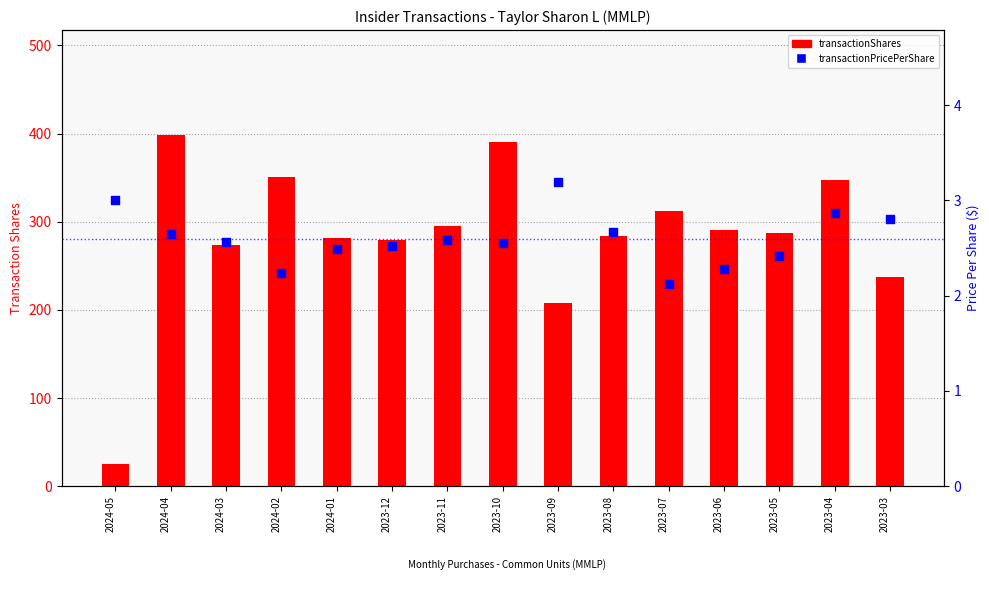

Which series reaches the maximum Y coordinate?

transactionShares